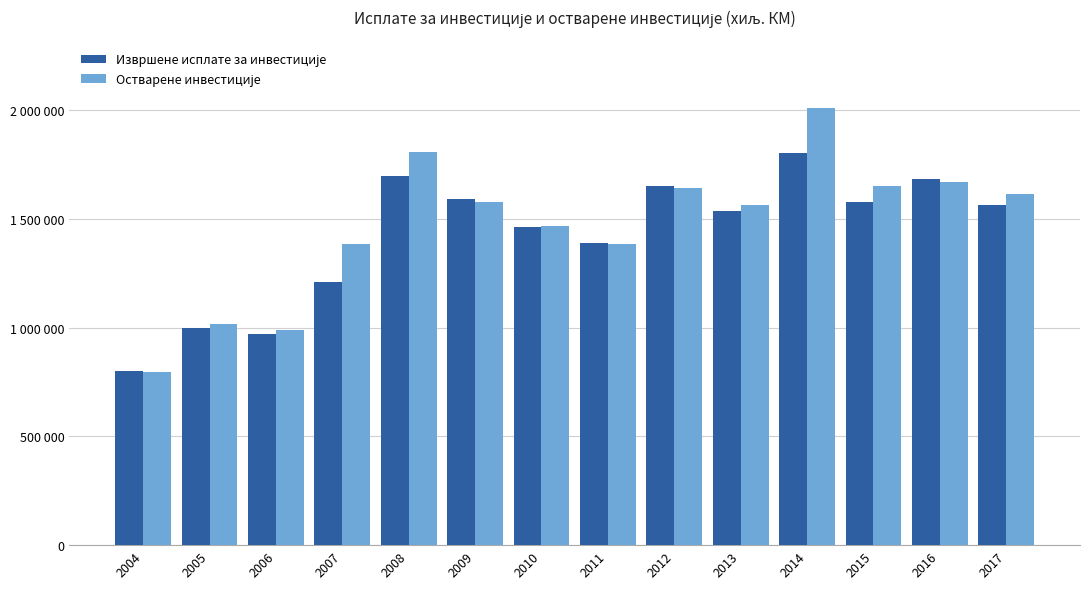

List the labels in order of Остварене инвестиције value, largest first.

2014, 2008, 2016, 2015, 2012, 2017, 2009, 2013, 2010, 2007, 2011, 2005, 2006, 2004